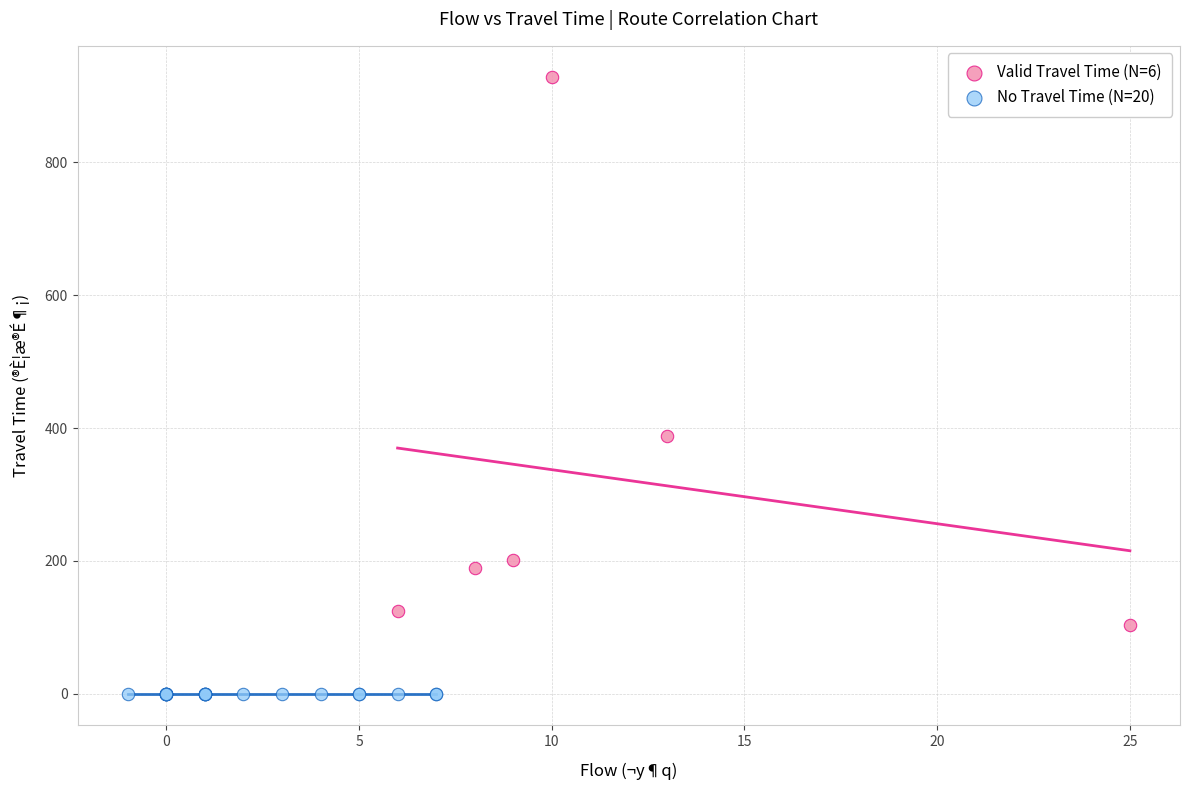

Which series reaches the maximum Y coordinate?

Valid Travel Time (N=6)